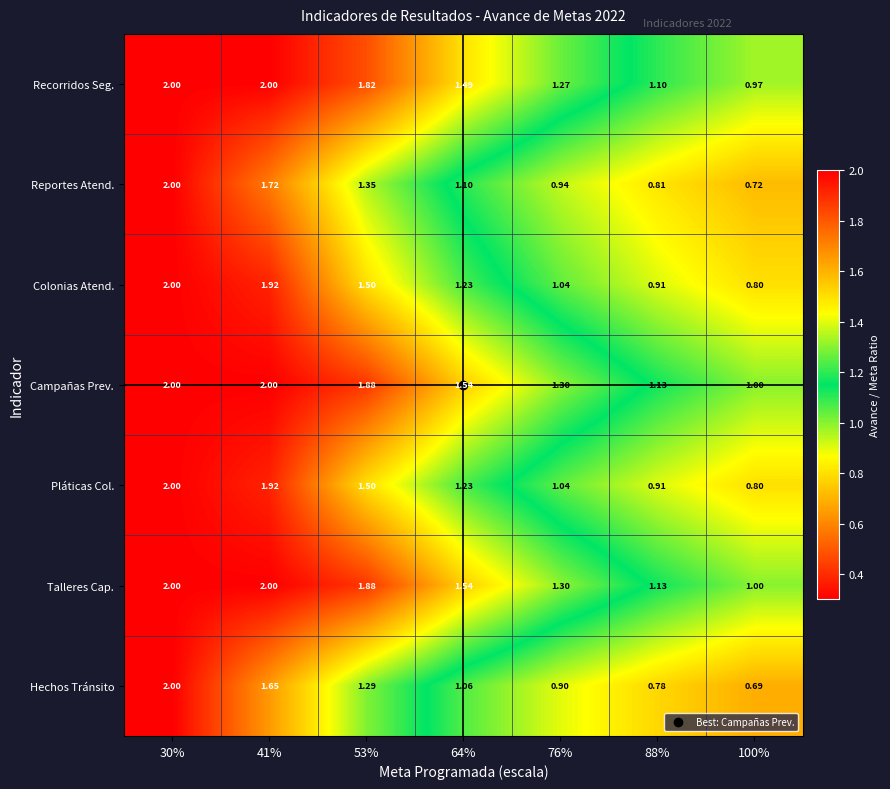

Which series has the widest spread of values?

Hechos Tránsito